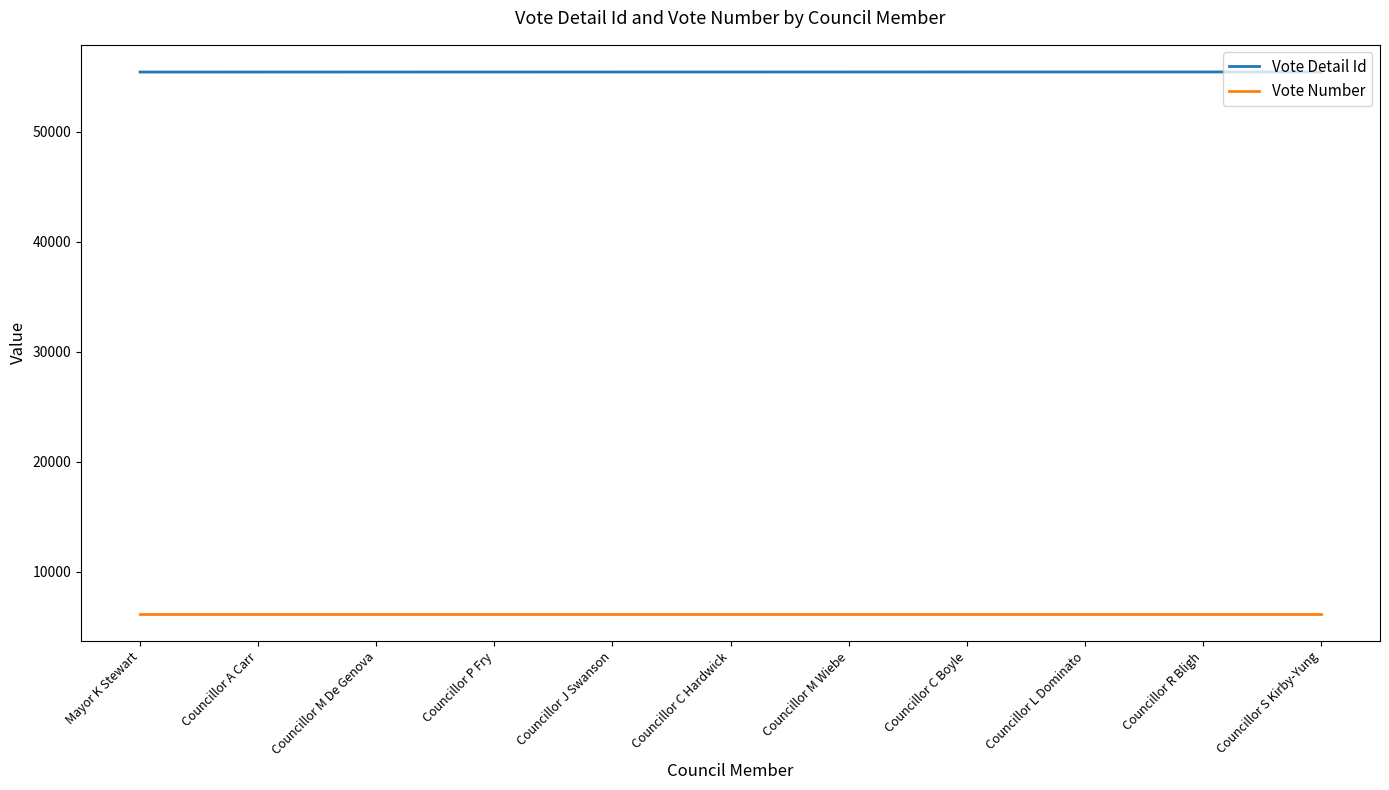

True or false: Vote Detail Id and Vote Number cross at least once.

False